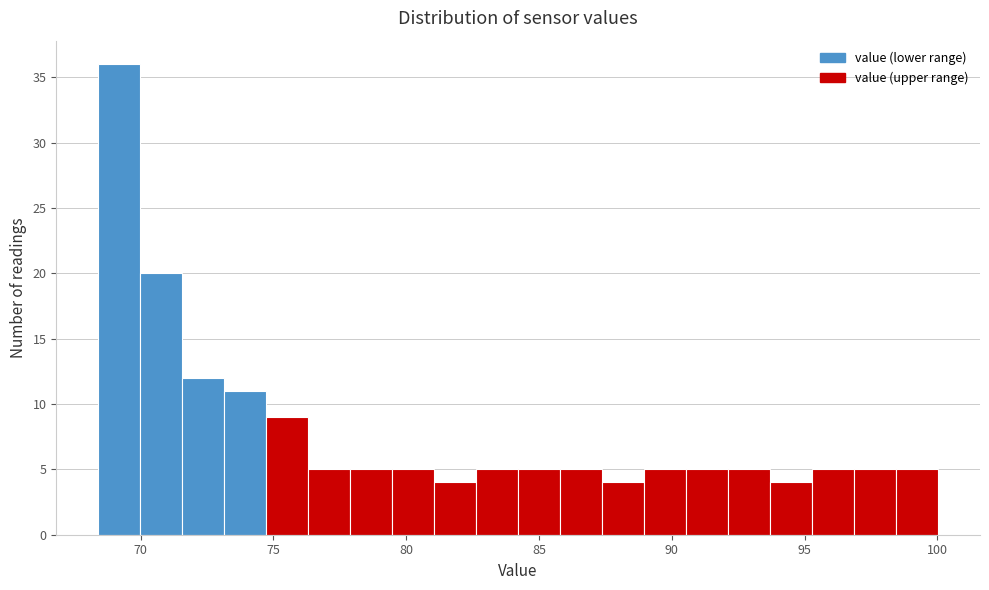

Around what value on the x-axis is the tallest bar? Give the approximate position of its centre, as read against the axis.

69.0